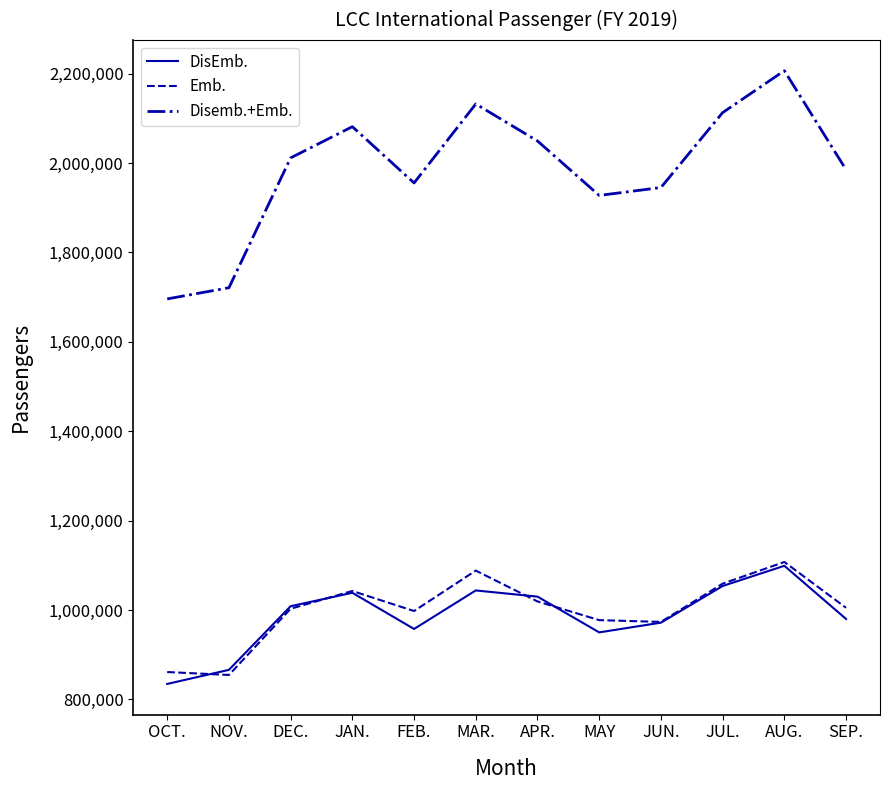

What is the spread (max minus min) of values at APR.?

1030070